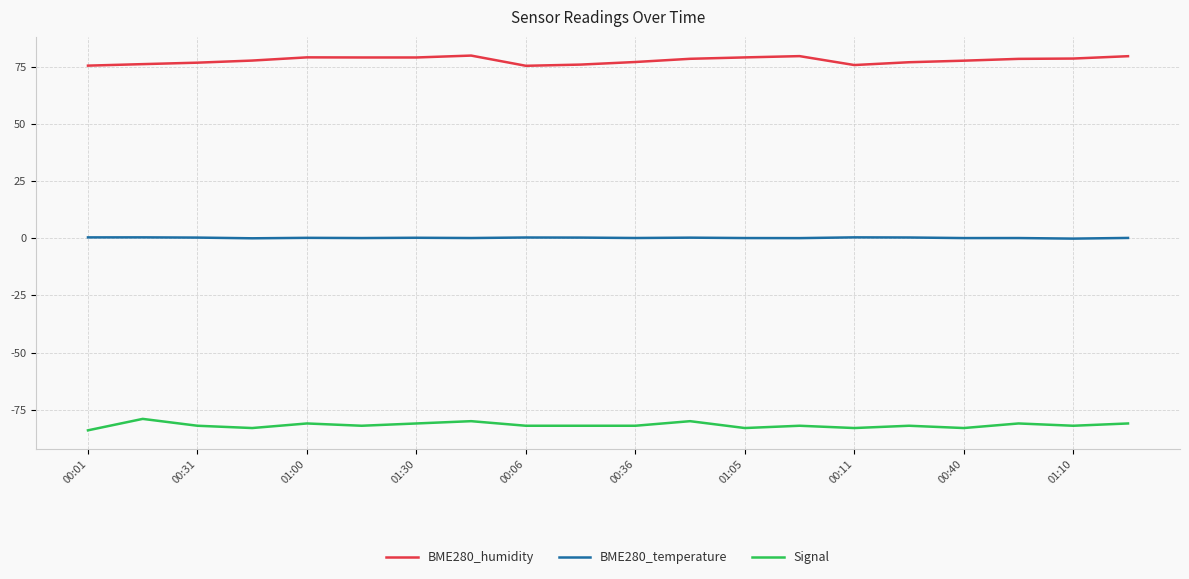

What is the difference between the maximum and minimum values in the Signal series?

5.0